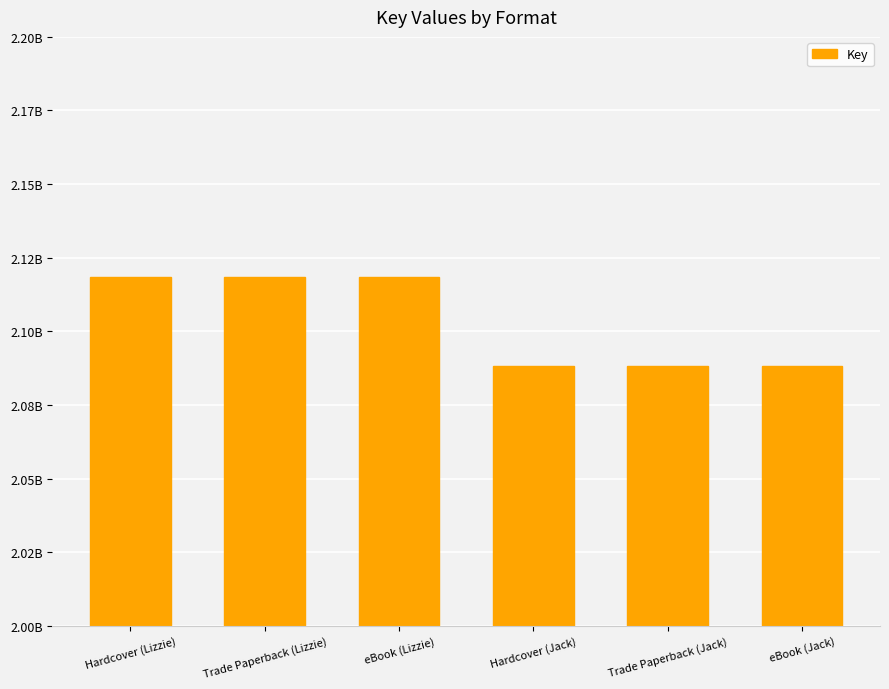

What is the change in value from eBook (Lizzie) to eBook (Jack)?

-29953286